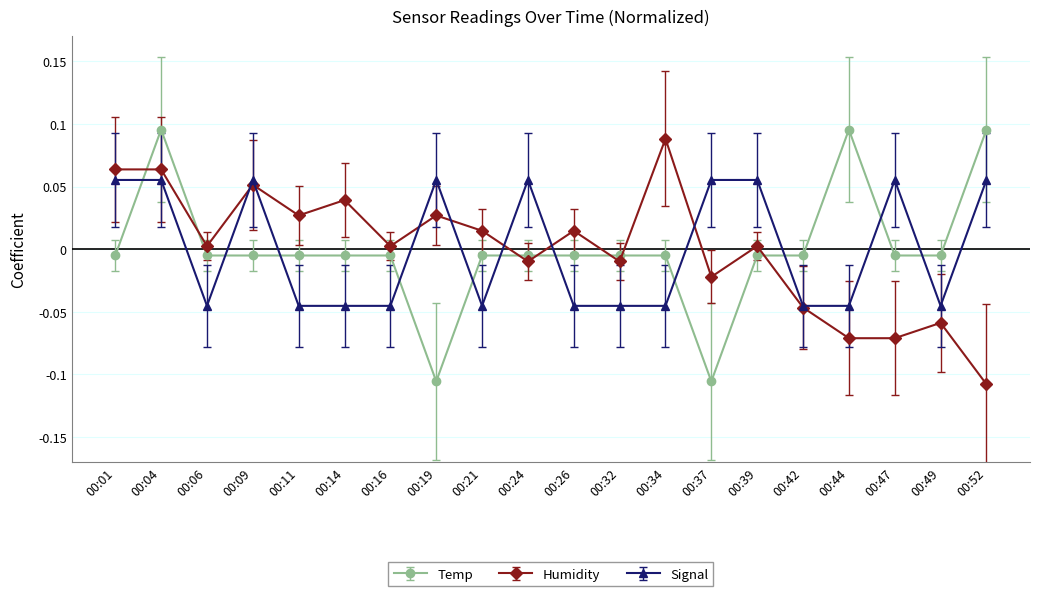

Rank the series at 00:47 from highest to lowest value.

Signal, Temp, Humidity